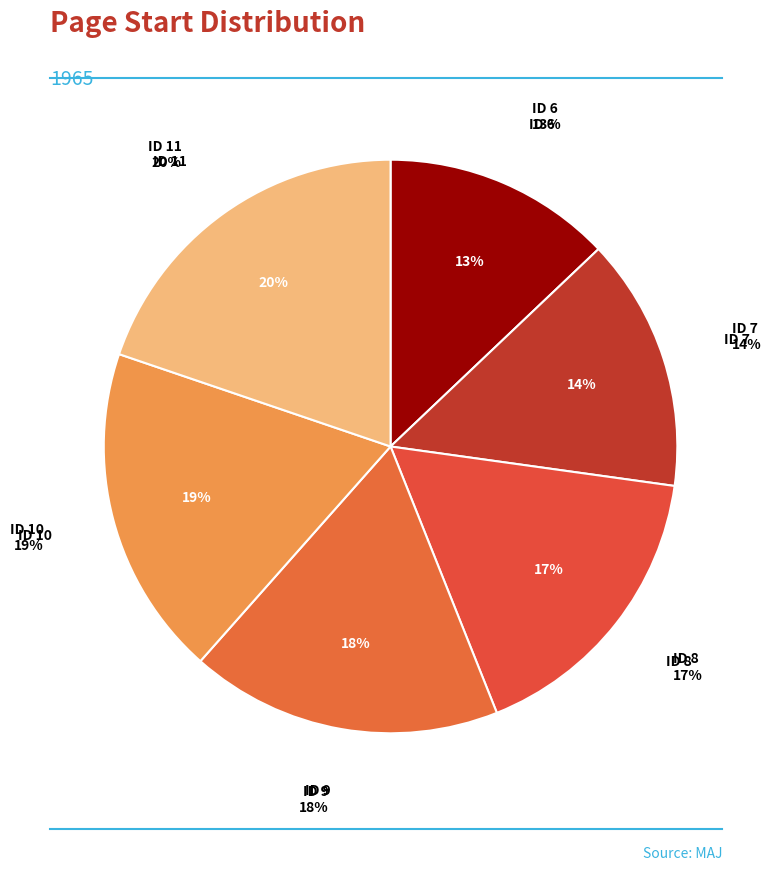

Is there any slice that represents more than half of the pie?

No